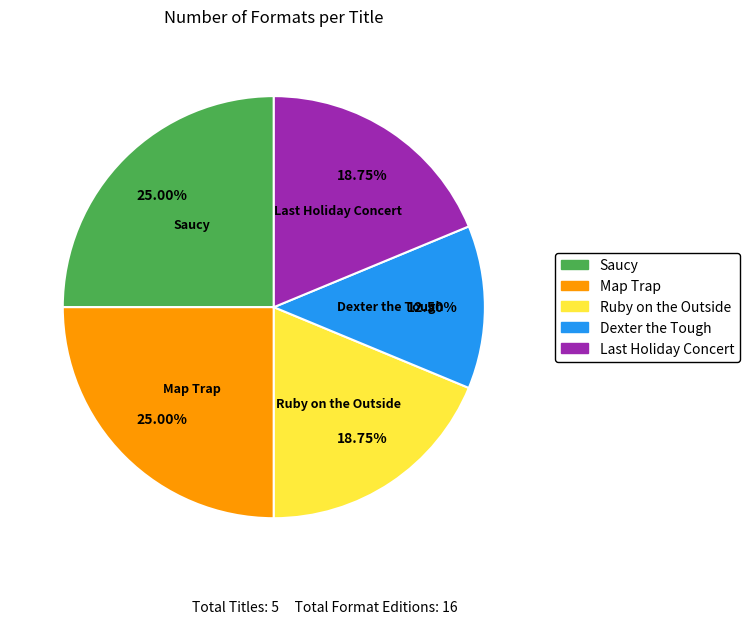

Which slice is the smallest?

Dexter the Tough